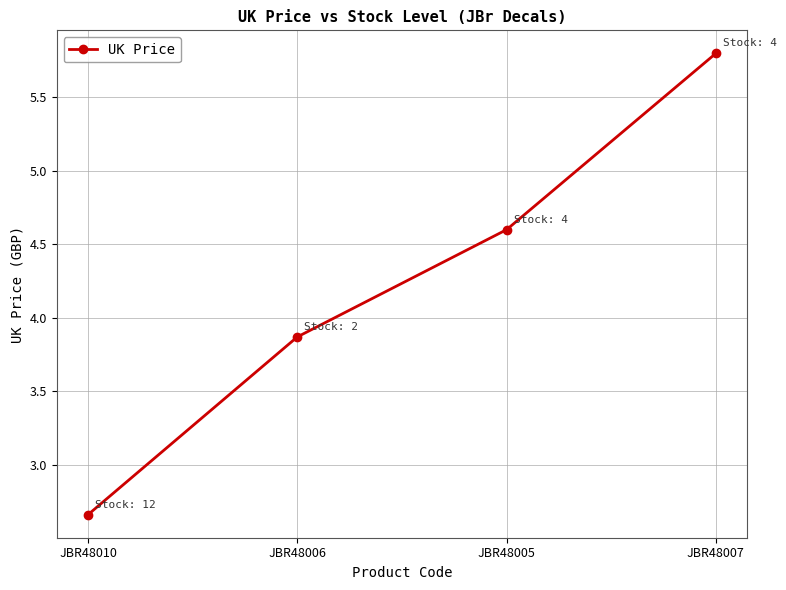

The value at JBR48006 is 5.1. True or false?

False